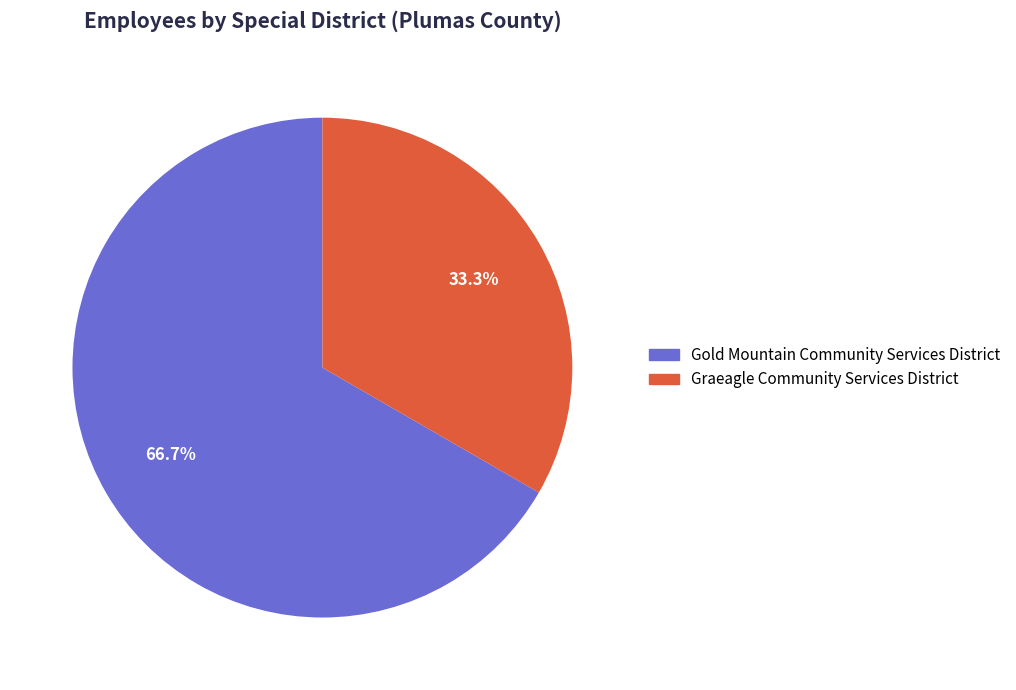

To the nearest percent, what portion does Gold Mountain Community Services District represent?

67%